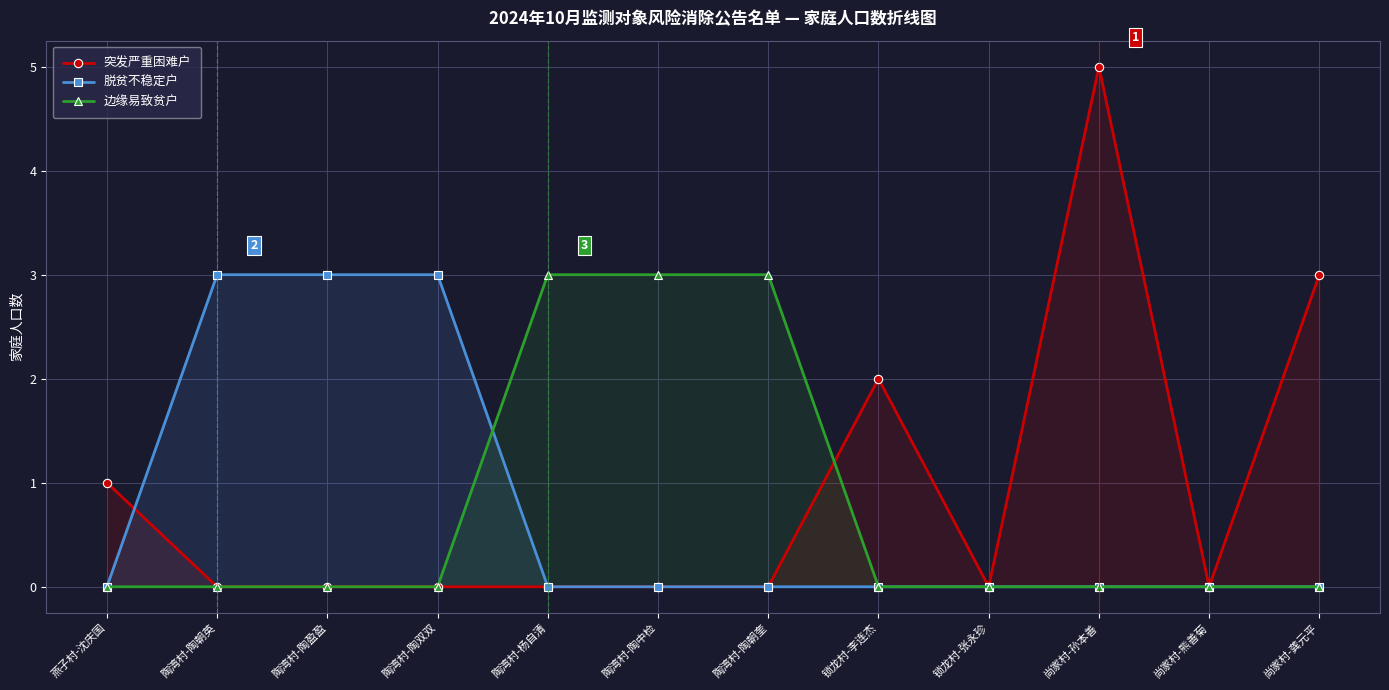

Which series has the largest total across all categories?

突发严重困难户